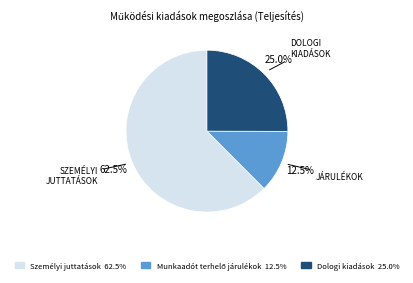

Is there a majority slice in this chart?

Yes